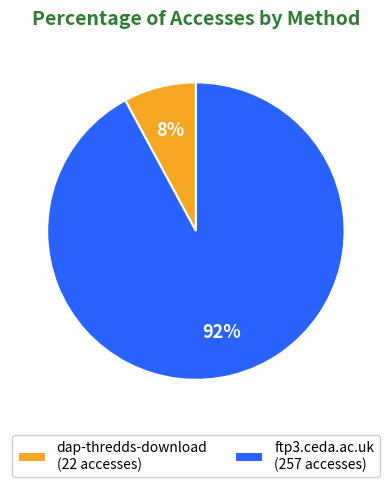

What percentage is the ftp3.ceda.ac.uk slice, to the nearest percent?

92%